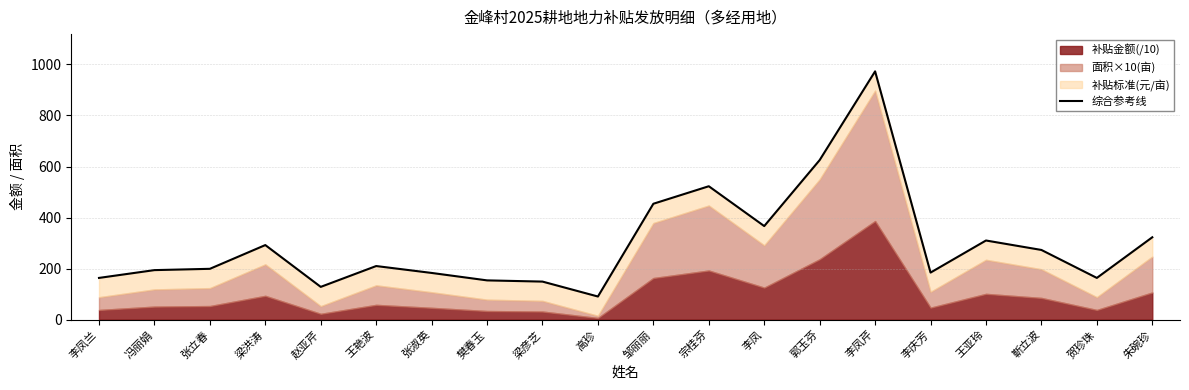

Where does the data first go above 209?

梁洪涛